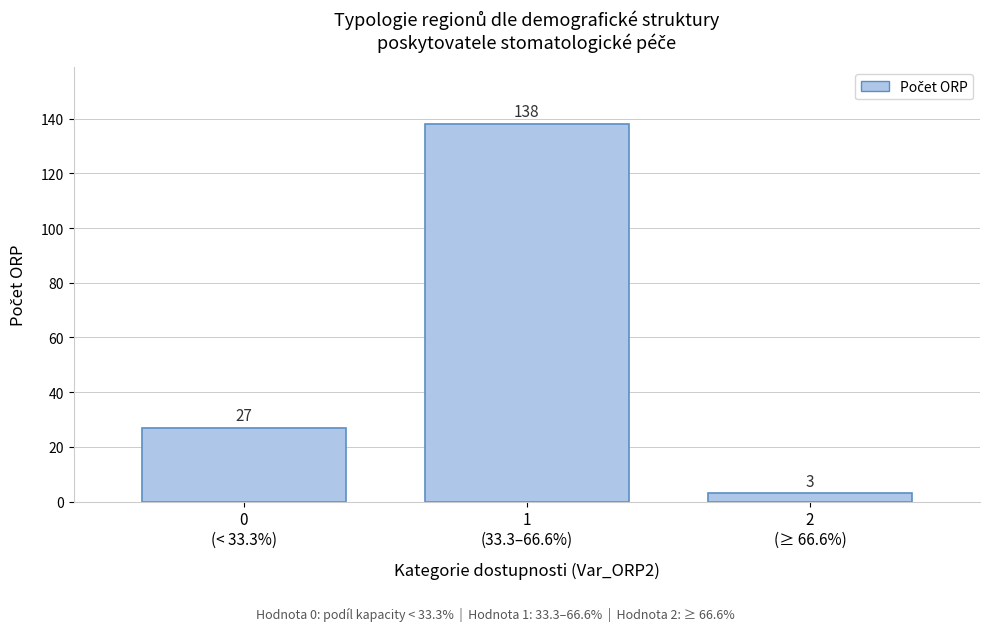

Reading right to left, extract all data points from this chart.

3	138	27